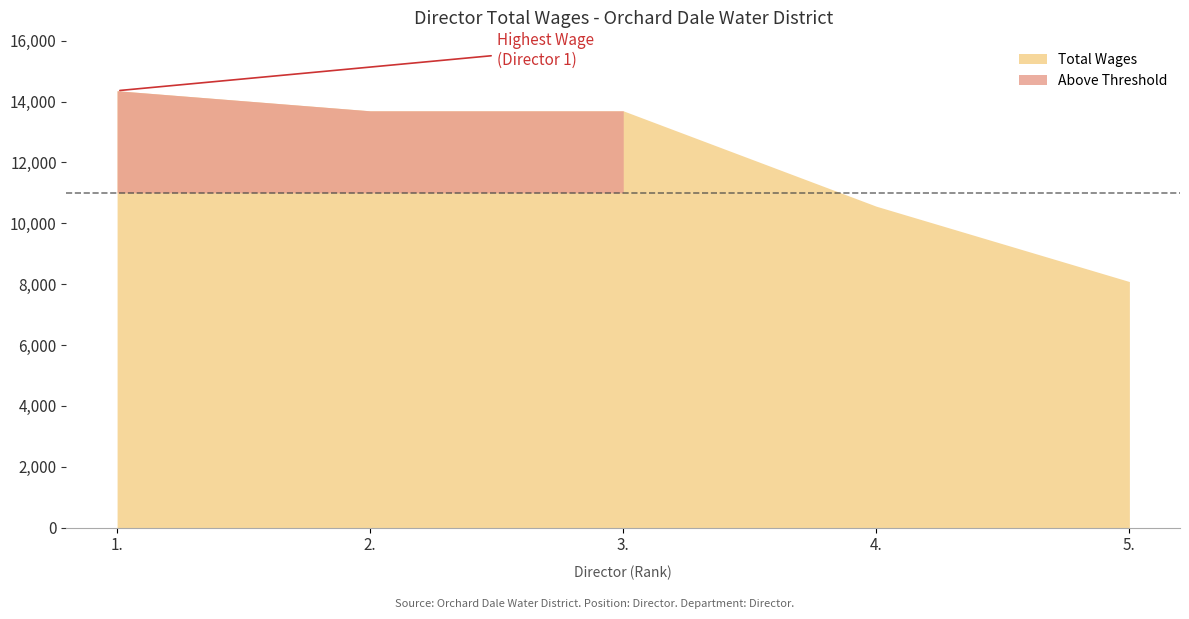

What is the value of the 5th point from the left?

8085